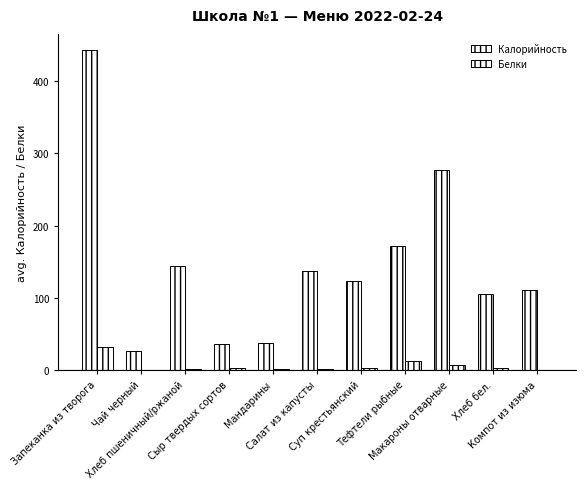

Which category has the lowest value in the Белки series?

Чай черный